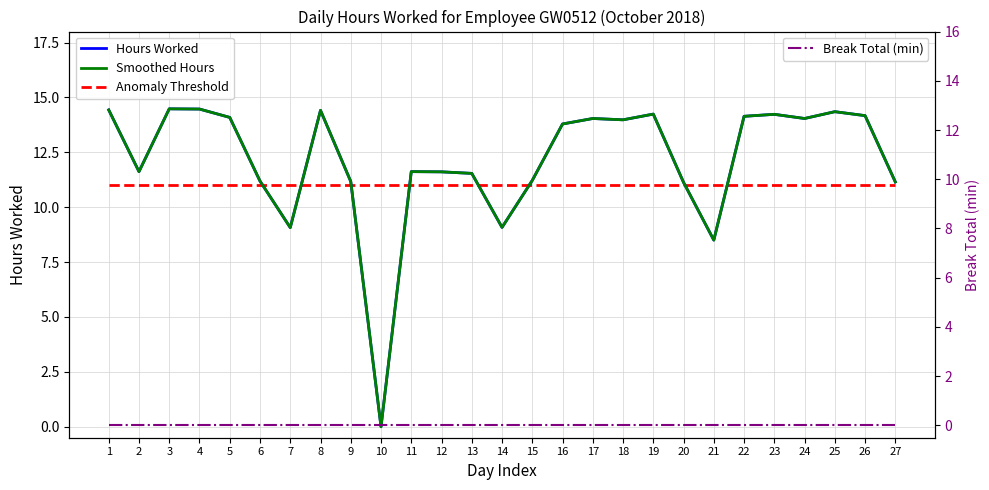

The Anomaly Threshold series shows 11.0 at 12. True or false?

True